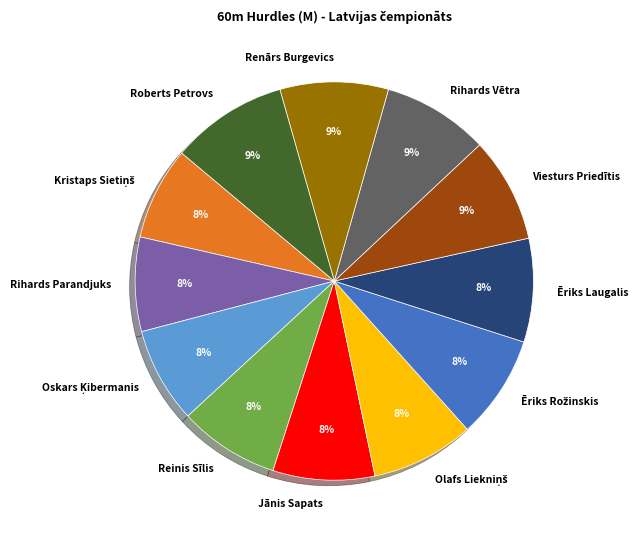

To the nearest percent, what is the average slice percentage?

8%